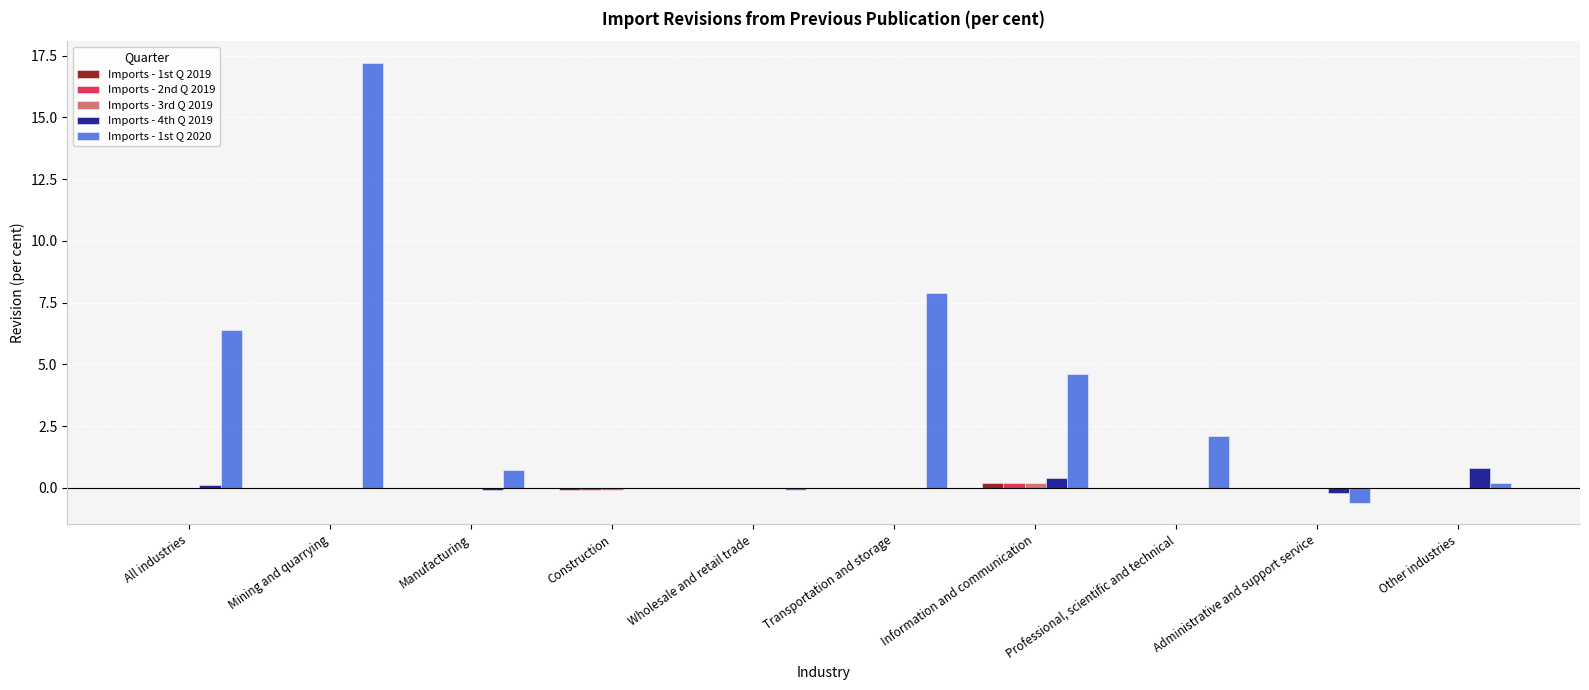

Which series changed the most between All industries and Professional, scientific and technical?

Imports - 1st Q 2020